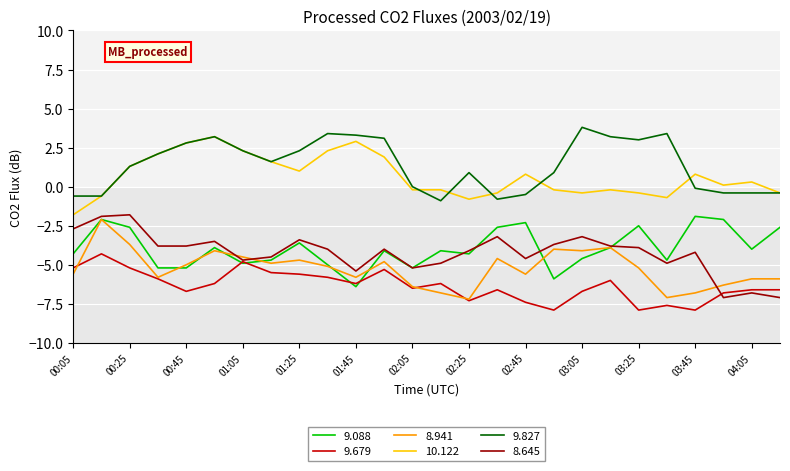

True or false: 8.645 and 9.827 cross at least once.

False